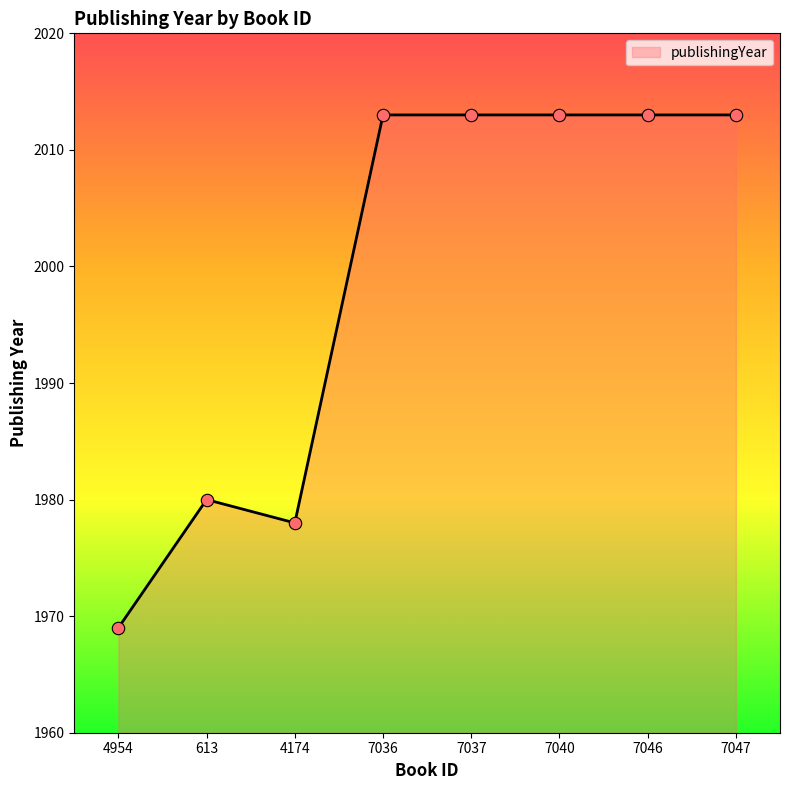

What is the ratio of the value at 613 to the value at 4954?

1.0